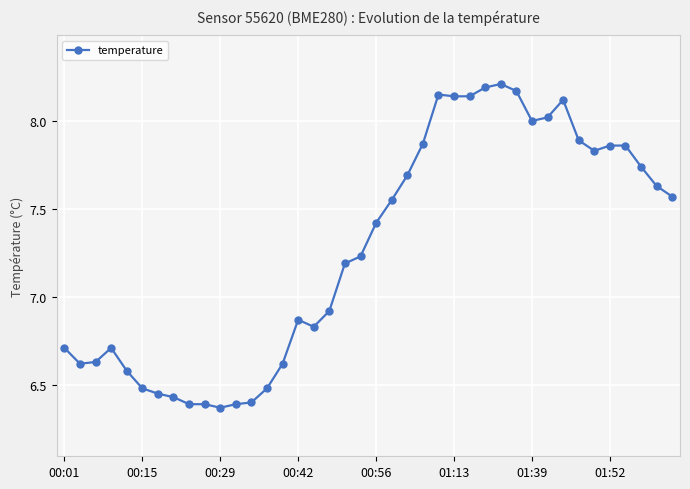

True or false: there are more than 1 points higher than both neighbors.

True